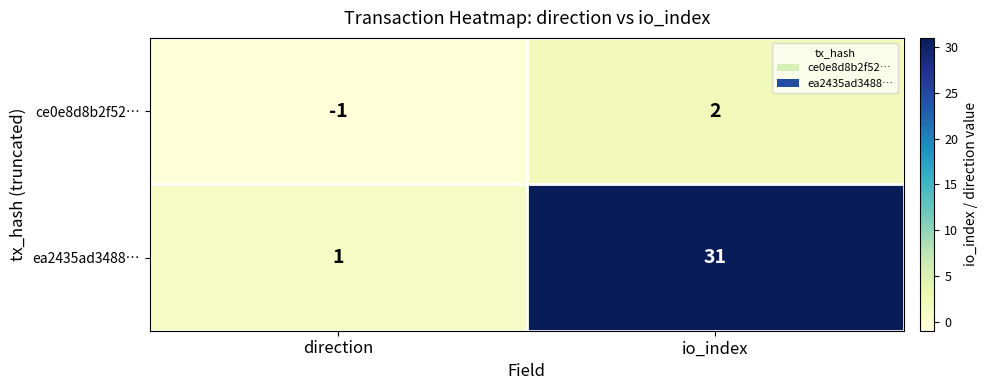

How many negative values does the ce0e8d8b2f52… series have?

1